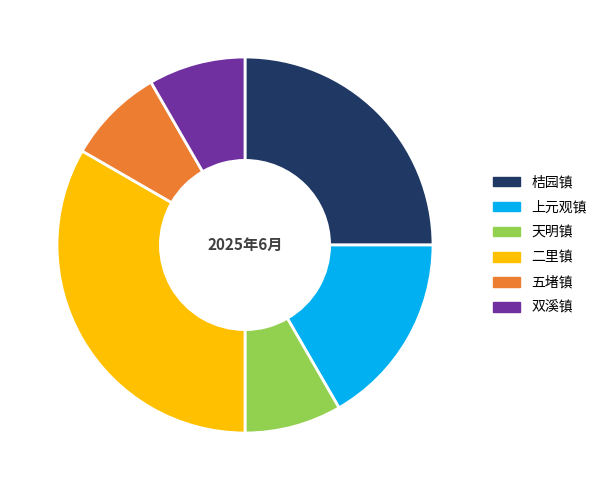

What is the ratio of the value at 双溪镇 to the value at 天明镇?

1.0